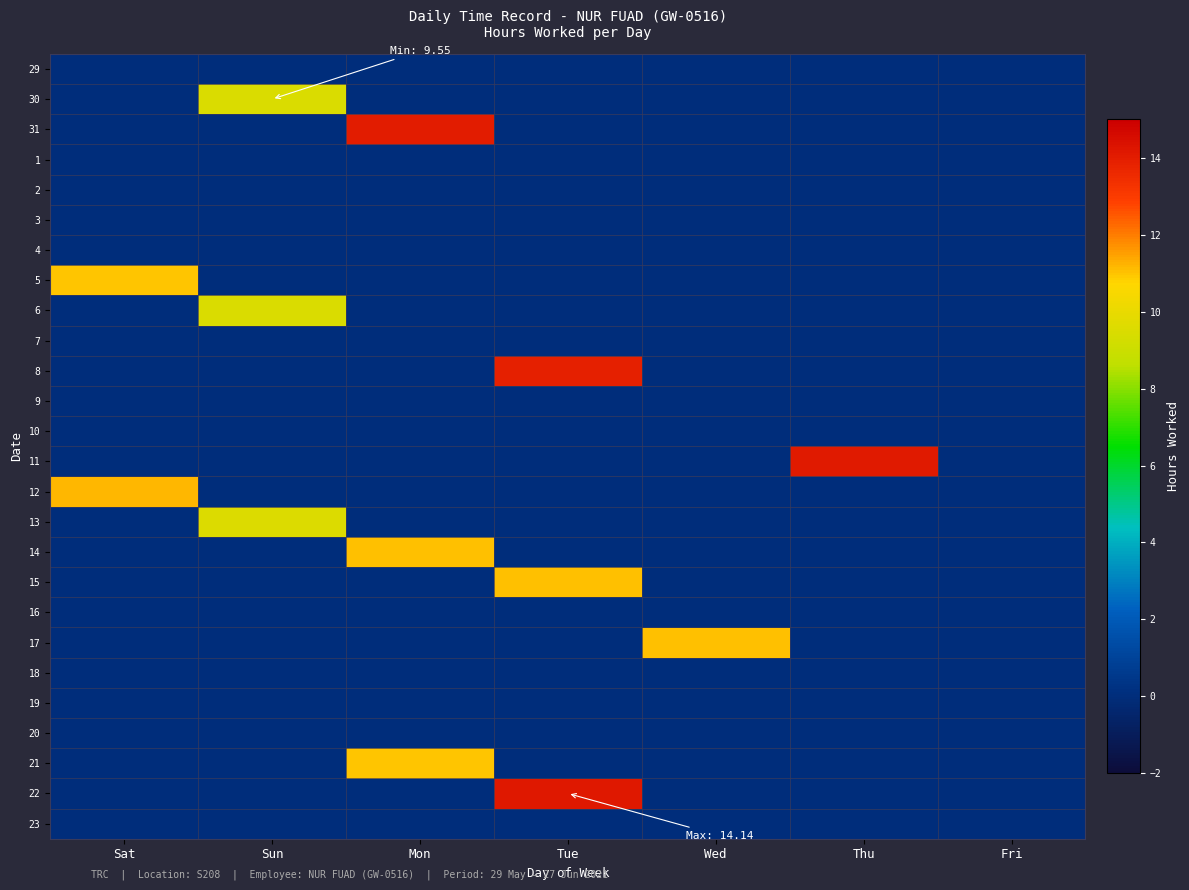

At Thu, list the series in order from largest to smallest.

11, 29, 30, 31, 1, 2, 3, 4, 5, 6, 7, 8, 9, 10, 12, 13, 14, 15, 16, 17, 18, 19, 20, 21, 22, 23